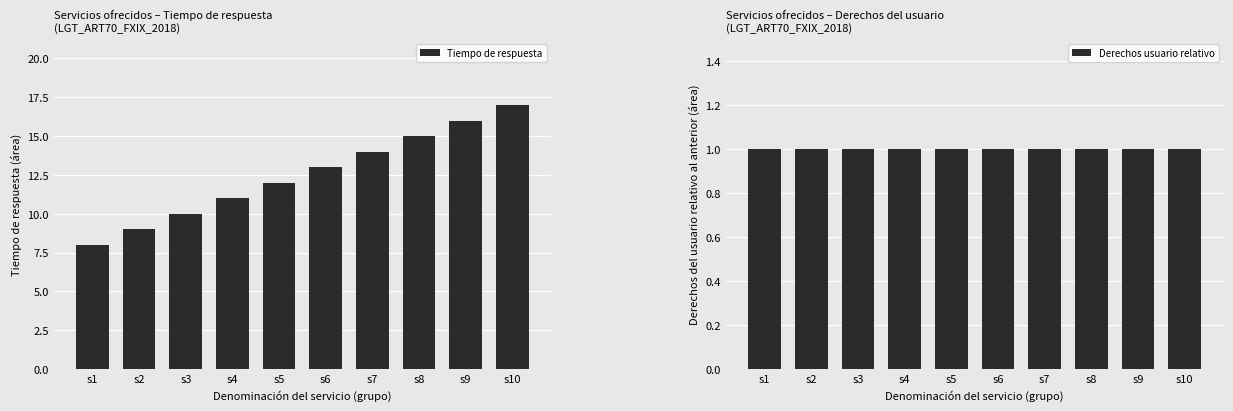

Rank the series at s7 from highest to lowest value.

Tiempo de respuesta, Derechos usuario relativo